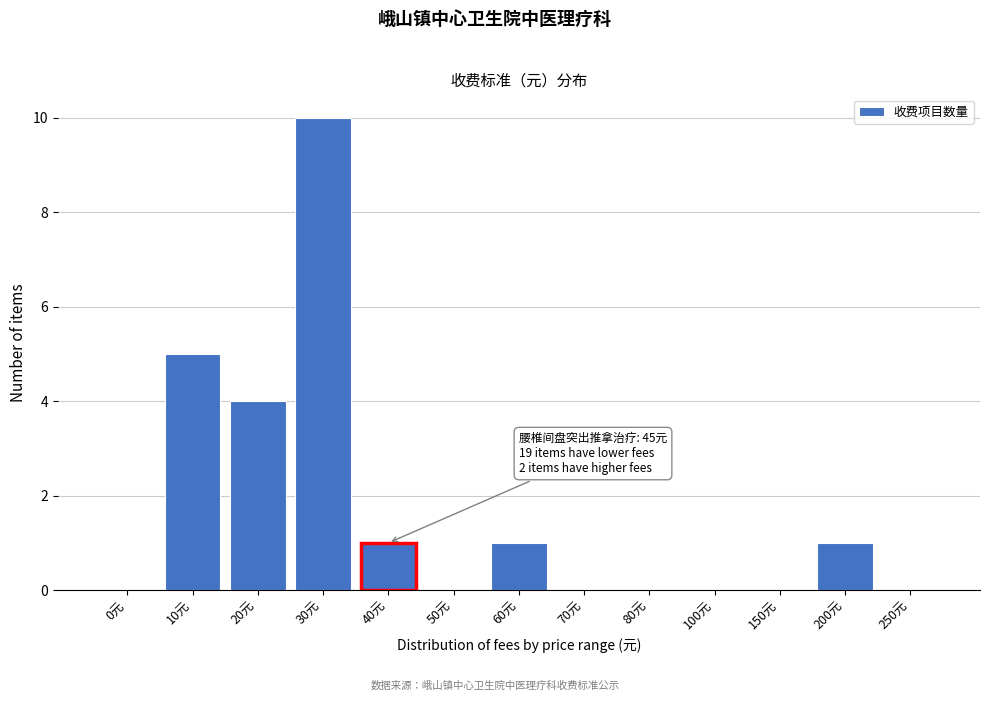

Reading left to right, extract all data points from this chart.

0元=0	10元=5	20元=4	30元=10	40元=1	50元=0	60元=1	70元=0	80元=0	100元=0	150元=0	200元=1	250元=0